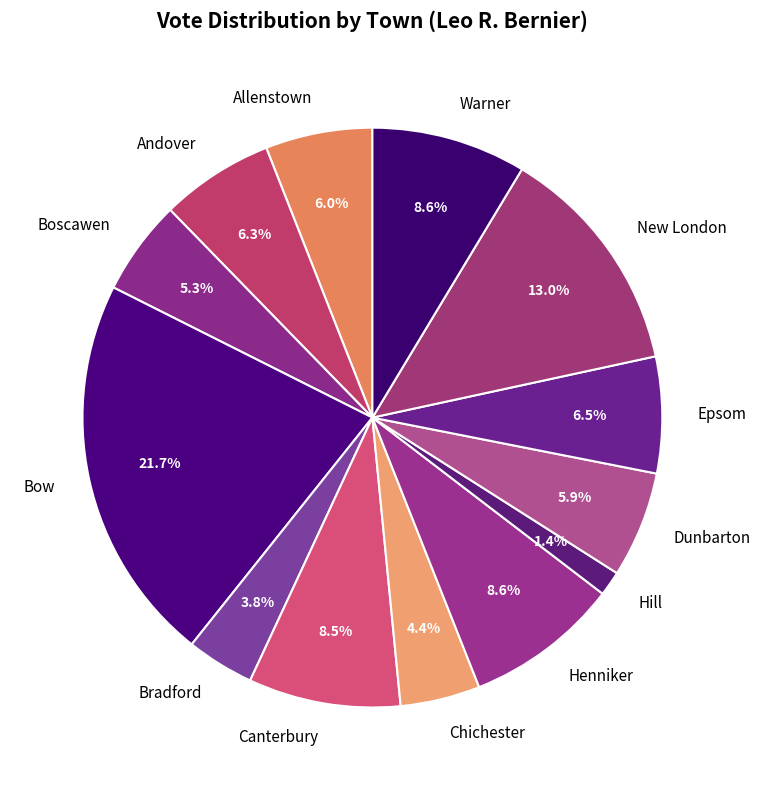

Does Bradford represent more than half of the total?

No